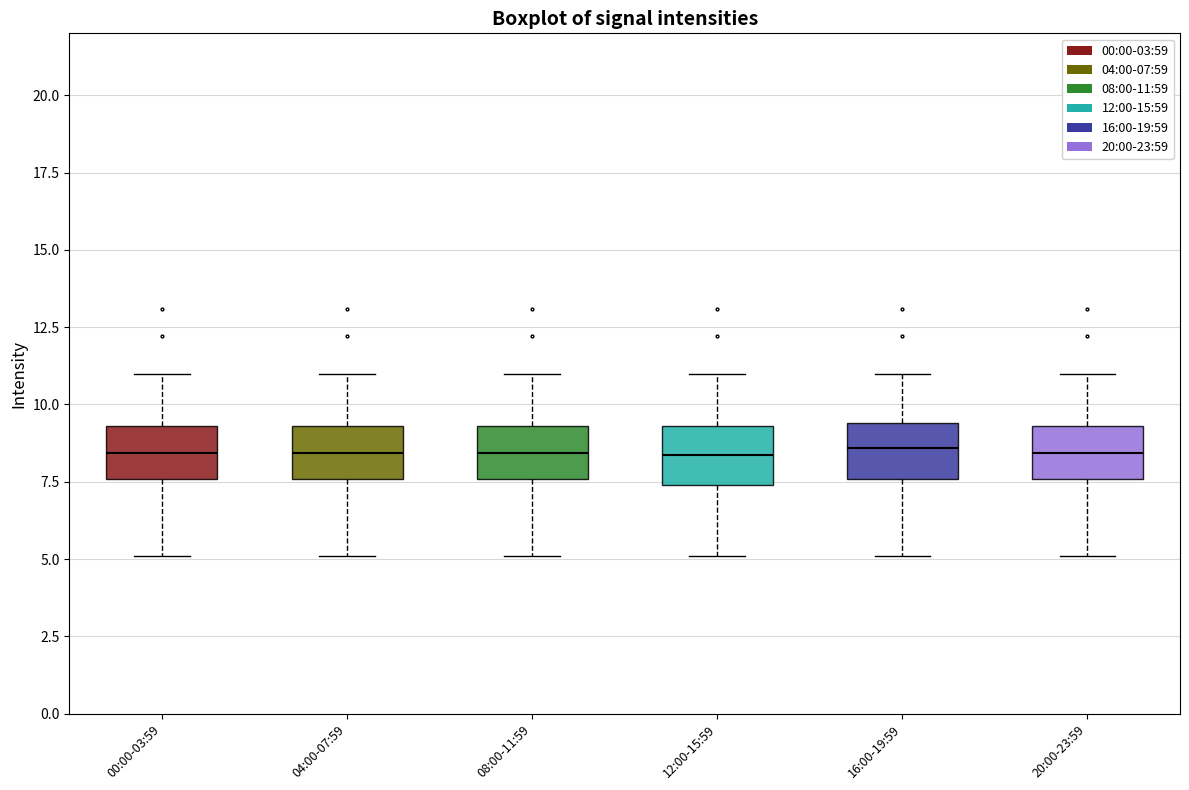

Reading left to right, read every box against the y-axis: the position of its median line, the range the box covers, and the ends of its whiskers. The values are not printed on the chart, so give them approximately, as read against the axis.

00:00-03:59: median 8.5, box 7.5 to 9.5, whiskers 5.0 to 11.0
04:00-07:59: median 8.5, box 7.5 to 9.5, whiskers 5.0 to 11.0
08:00-11:59: median 8.5, box 7.5 to 9.5, whiskers 5.0 to 11.0
12:00-15:59: median 8.5, box 7.5 to 9.5, whiskers 5.0 to 11.0
16:00-19:59: median 8.5, box 7.5 to 9.5, whiskers 5.0 to 11.0
20:00-23:59: median 8.5, box 7.5 to 9.5, whiskers 5.0 to 11.0